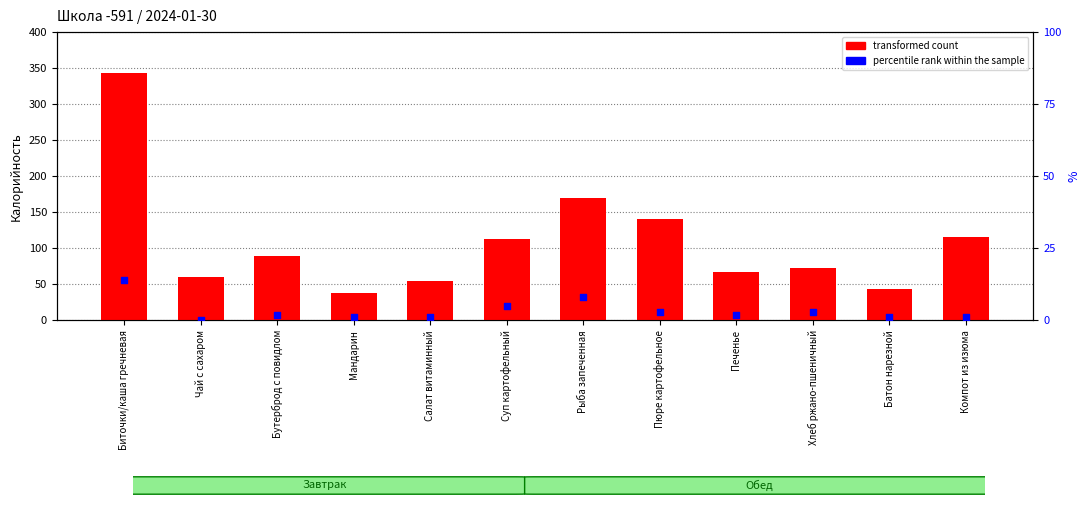

Which series contains the highest Y value?

transformed count